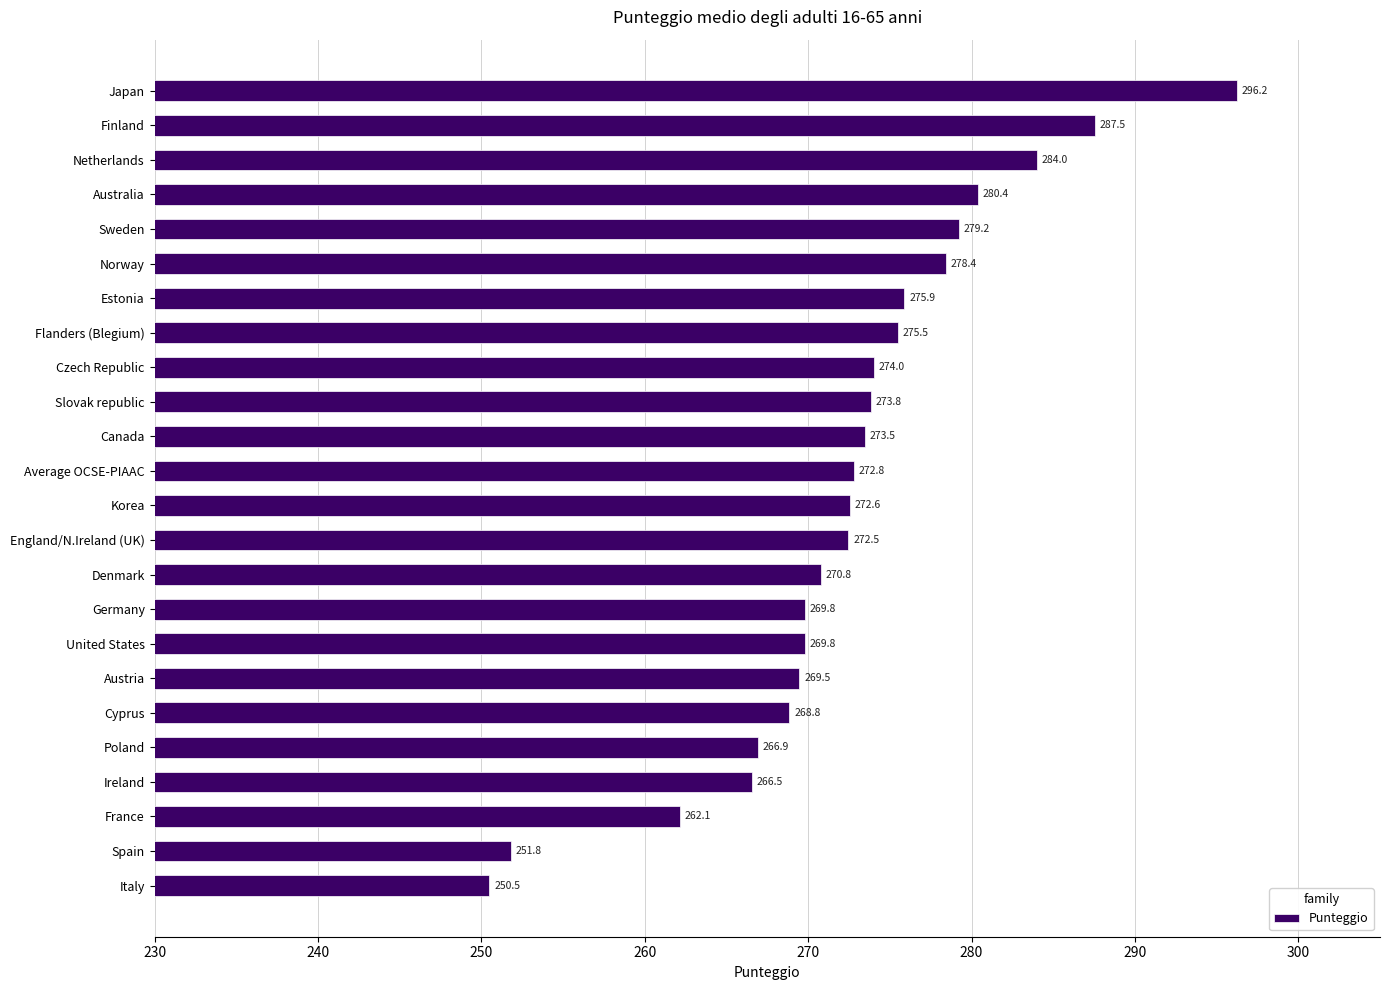

What is the label of the 20th bar from the bottom?

Sweden